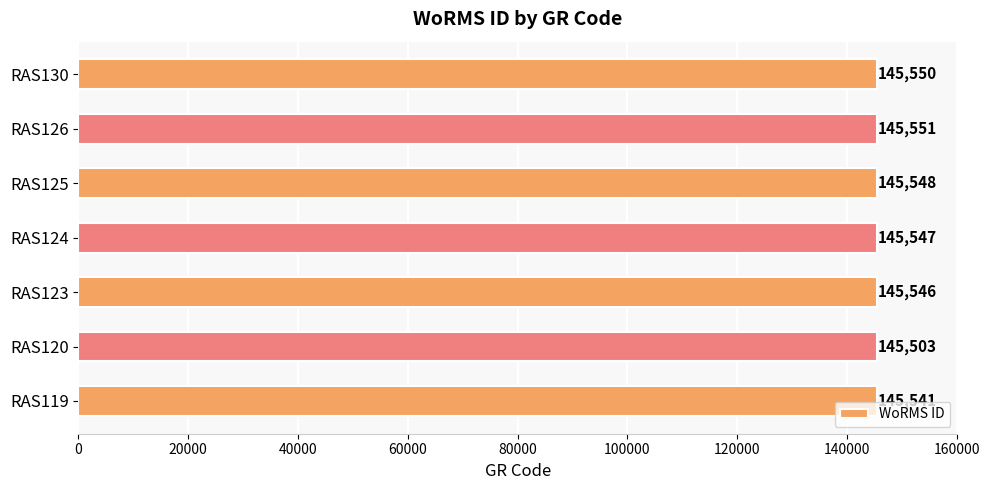

Reading top to bottom, list all the values displayed in this chart.

145550	145551	145548	145547	145546	145503	145541